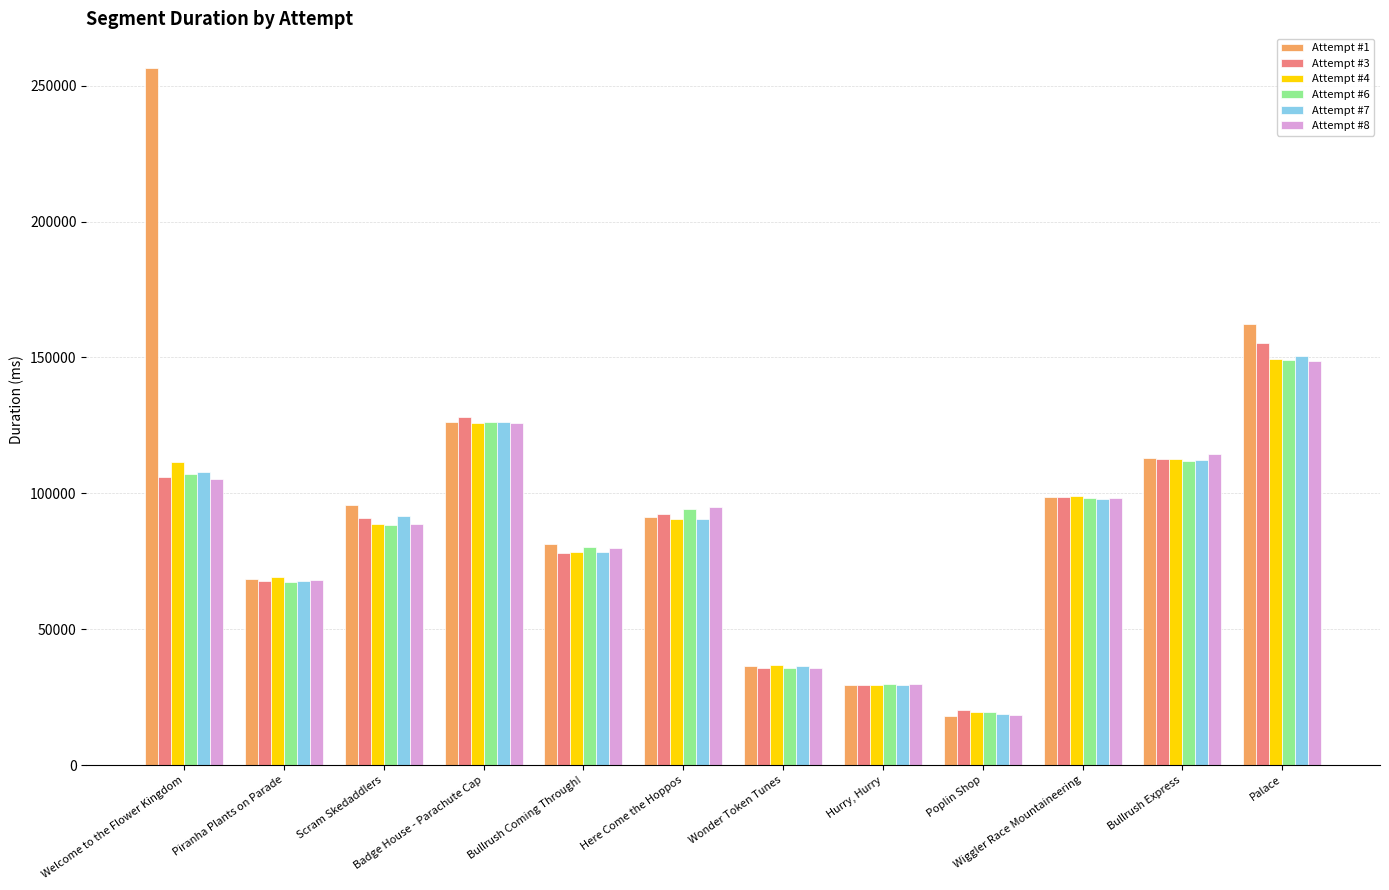

True or false: Attempt #7 has a value of 33006 at Poplin Shop.

False